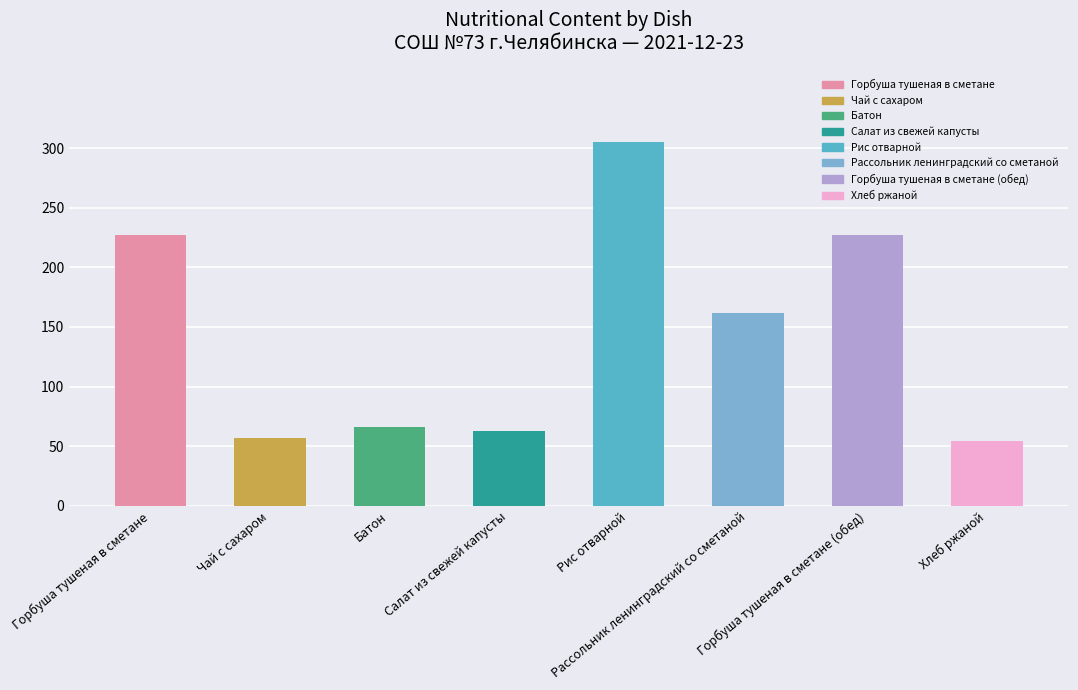

What is the sum of all values?

1161.0